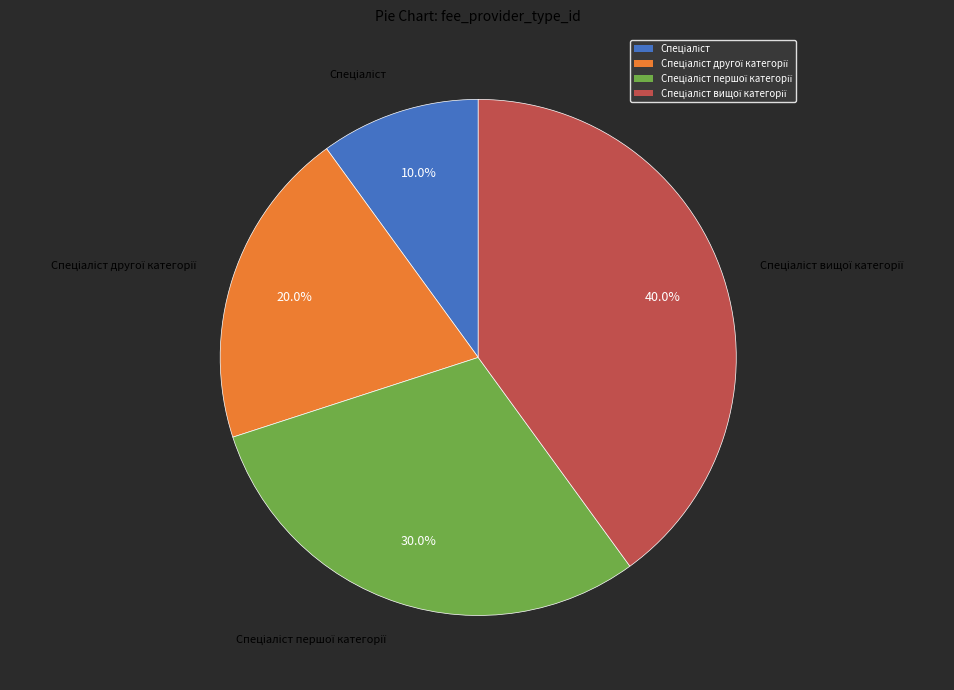

Does any single category account for the majority?

No